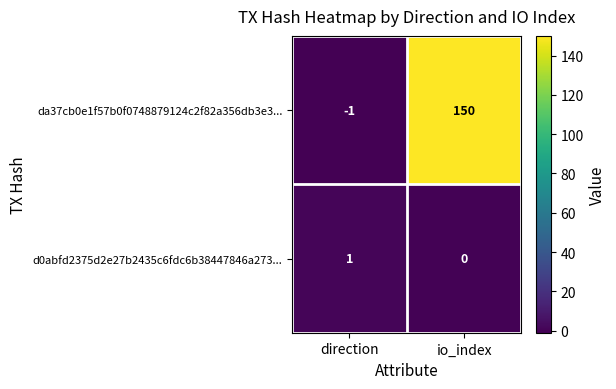

Rank the series at io_index from highest to lowest value.

da37cb0e1f57b0f0748879124c2f82a356db3e3..., d0abfd2375d2e27b2435c6fdc6b38447846a273...